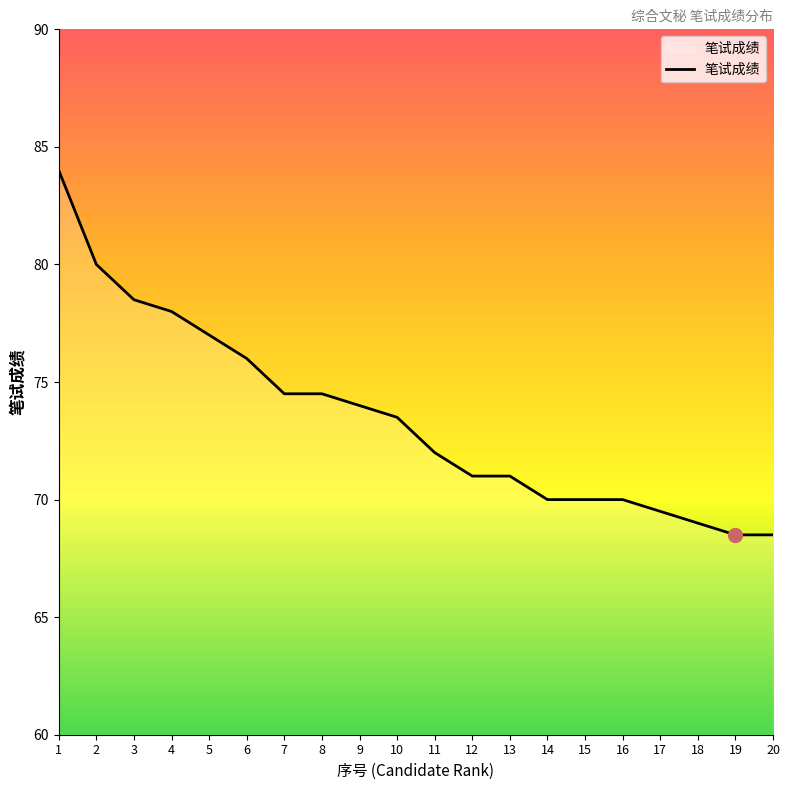

What is the maximum value shown in the chart?

84.0